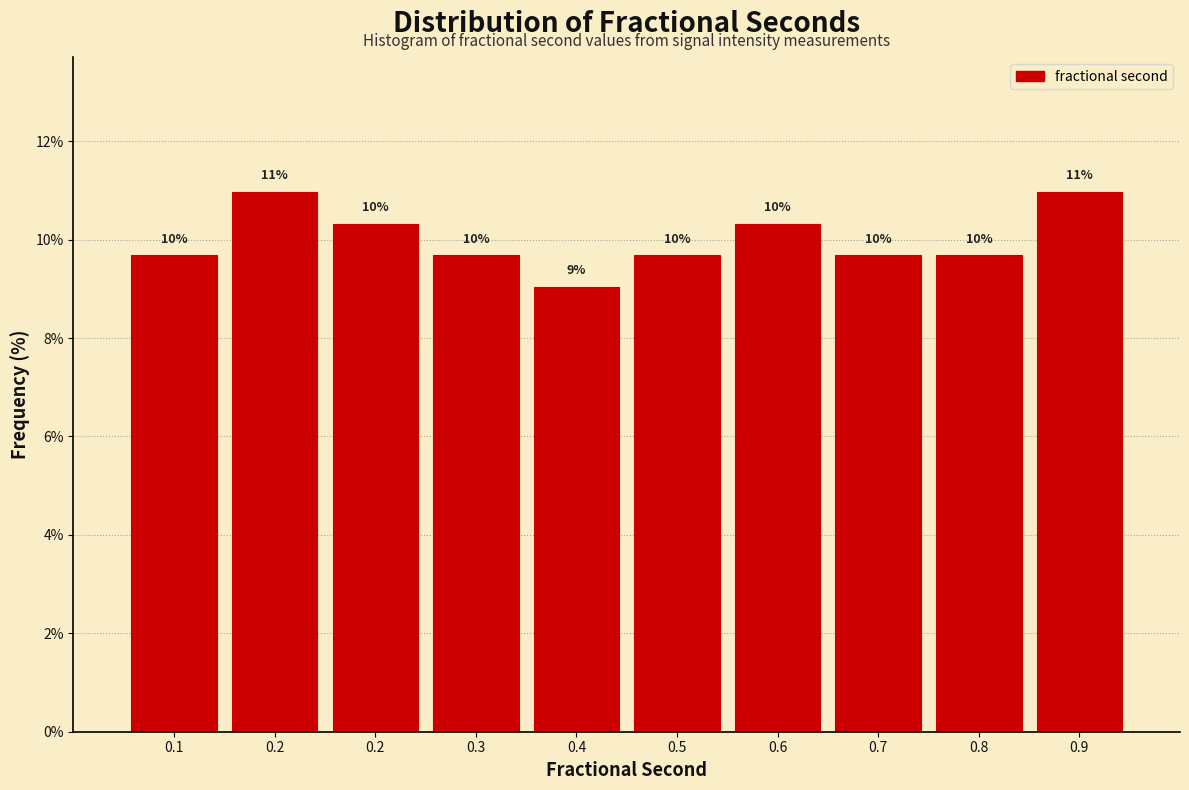

Does the chart contain any negative values?

No